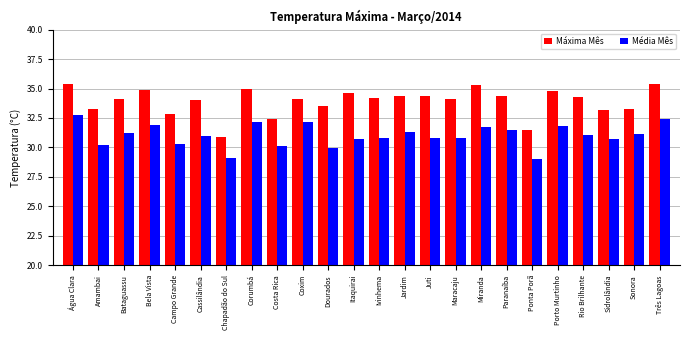

How many series are shown in this chart?

2